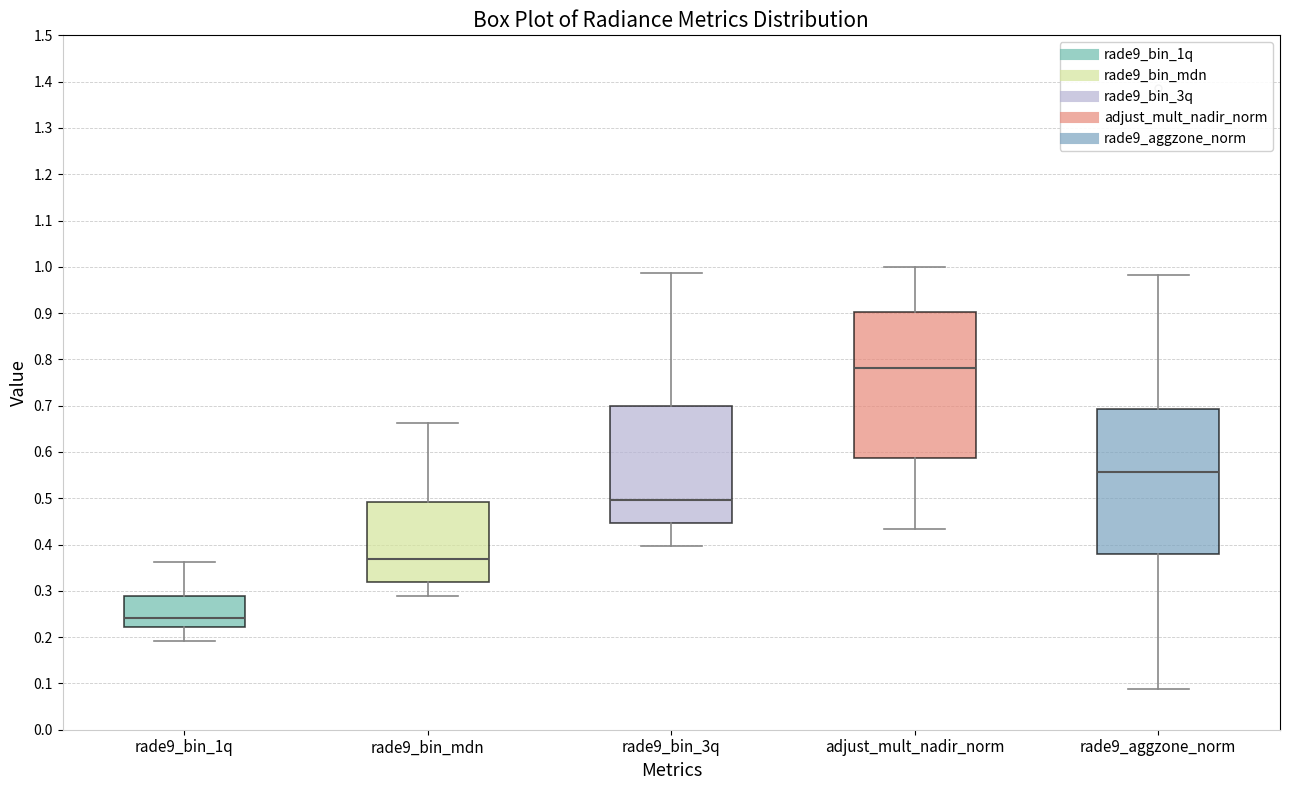

Which box has the lowest median line?

rade9_bin_1q